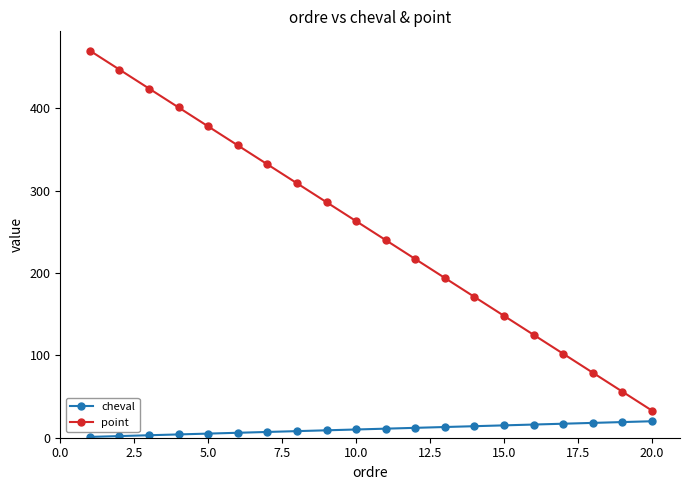

Which series has the largest total across all categories?

point